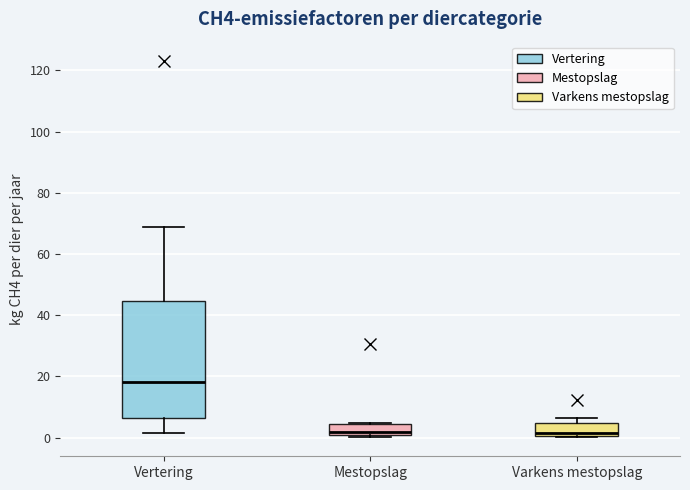

Which box is the tallest, from its lower edge to its upper edge?

Vertering